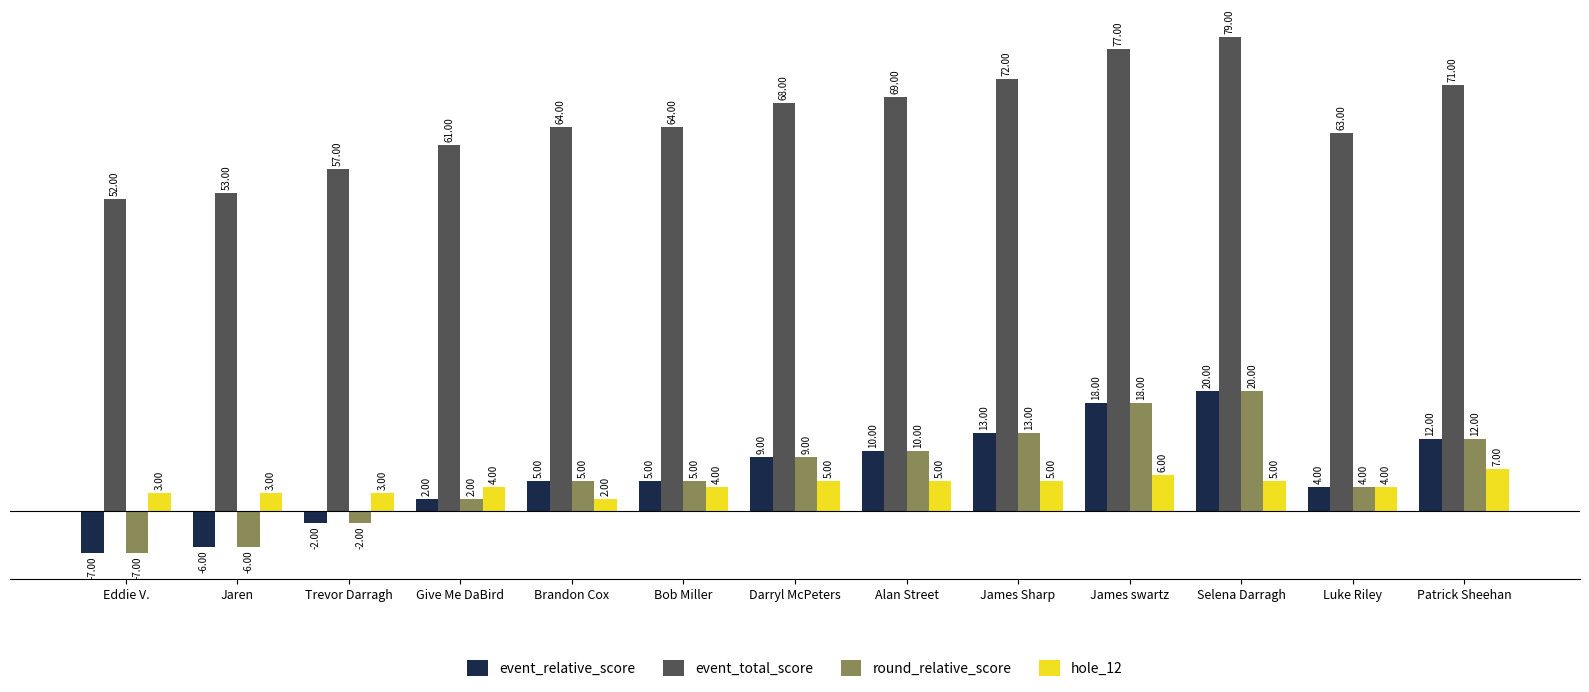

Reading left to right, list all the values displayed in this chart.

event_relative_score: Eddie V.=-7	Jaren=-6	Trevor Darragh=-2	Give Me DaBird=2	Brandon Cox=5	Bob Miller=5	Darryl McPeters=9	Alan Street=10	James Sharp=13	James swartz=18	Selena Darragh=20	Luke Riley=4	Patrick Sheehan=12
event_total_score: Eddie V.=52	Jaren=53	Trevor Darragh=57	Give Me DaBird=61	Brandon Cox=64	Bob Miller=64	Darryl McPeters=68	Alan Street=69	James Sharp=72	James swartz=77	Selena Darragh=79	Luke Riley=63	Patrick Sheehan=71
round_relative_score: Eddie V.=-7	Jaren=-6	Trevor Darragh=-2	Give Me DaBird=2	Brandon Cox=5	Bob Miller=5	Darryl McPeters=9	Alan Street=10	James Sharp=13	James swartz=18	Selena Darragh=20	Luke Riley=4	Patrick Sheehan=12
hole_12: Eddie V.=3	Jaren=3	Trevor Darragh=3	Give Me DaBird=4	Brandon Cox=2	Bob Miller=4	Darryl McPeters=5	Alan Street=5	James Sharp=5	James swartz=6	Selena Darragh=5	Luke Riley=4	Patrick Sheehan=7